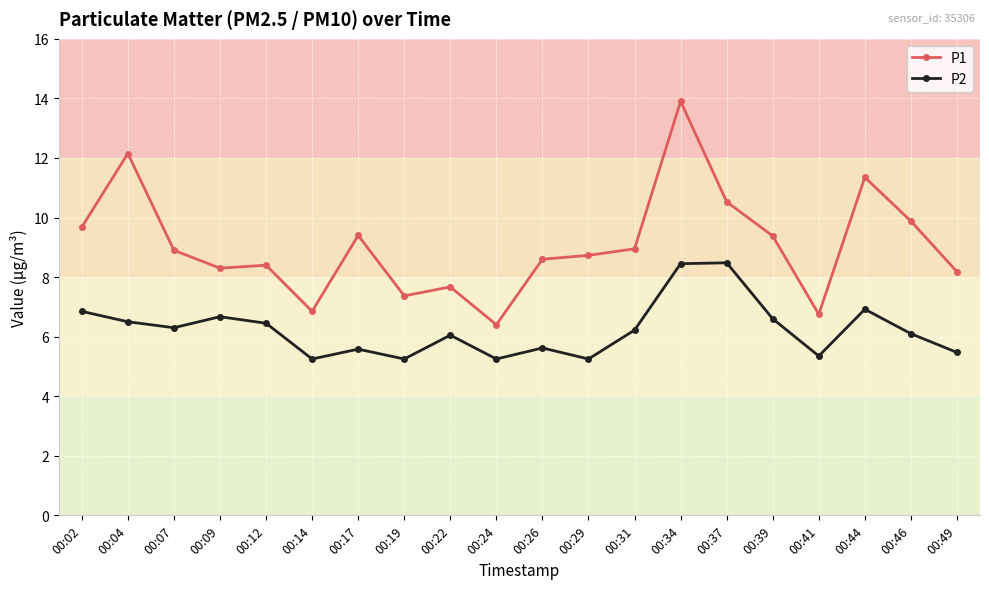

True or false: P1 and P2 intersect in this chart.

False